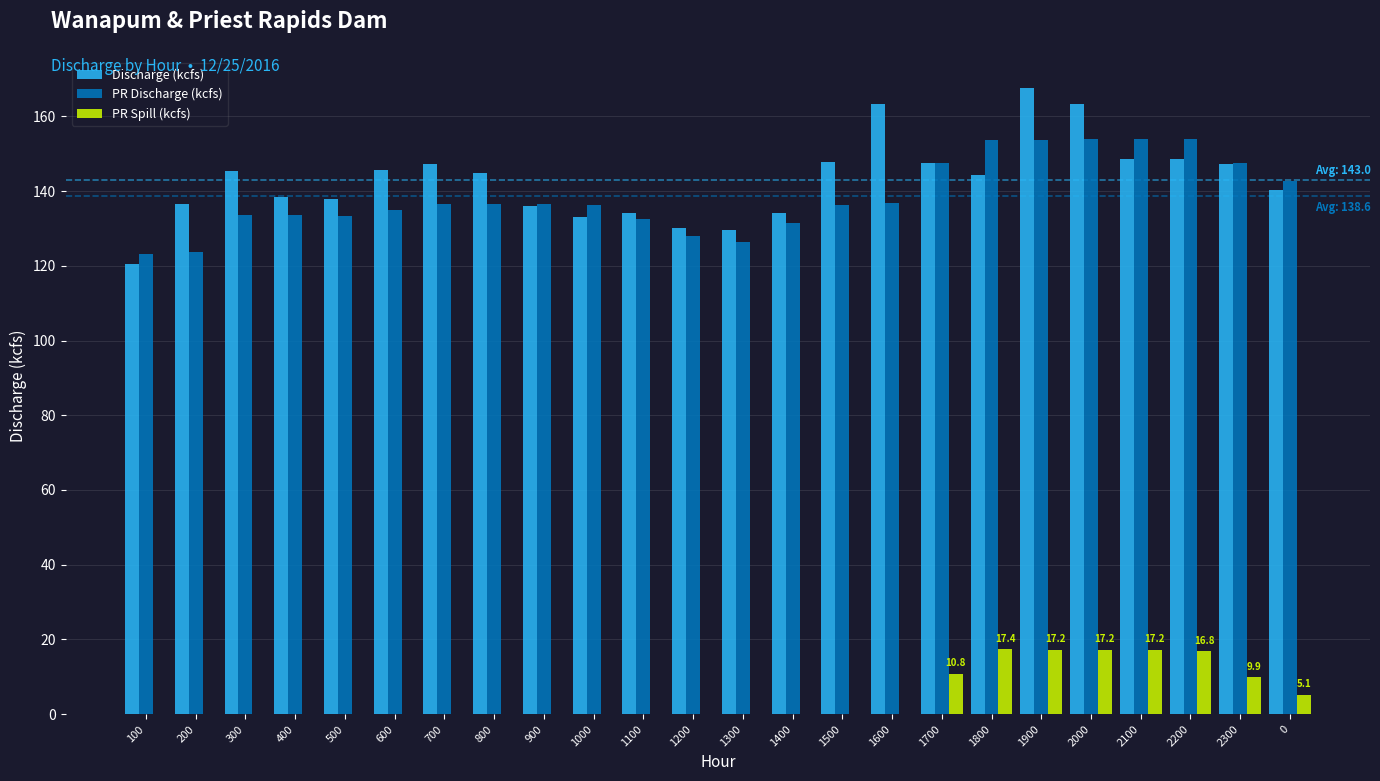

At which label does Discharge (kcfs) reach its peak?

1900